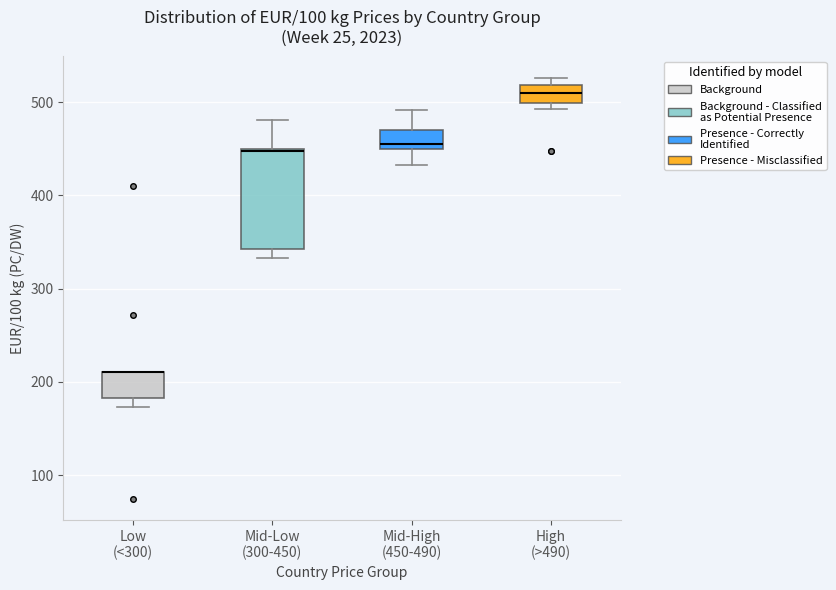

Where is the upper edge of the box for Low (<300) on the y-axis? The values are not printed on the chart, so give them approximately, as read against the axis.

210